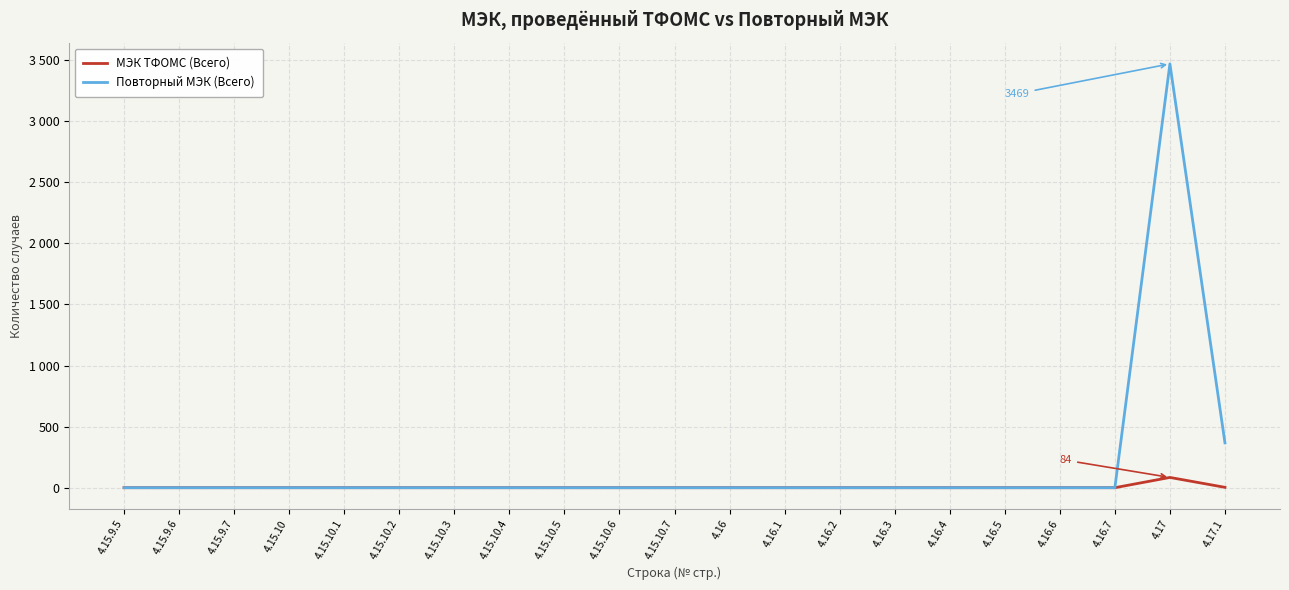

Does the chart display data point markers on the line(s)?

No